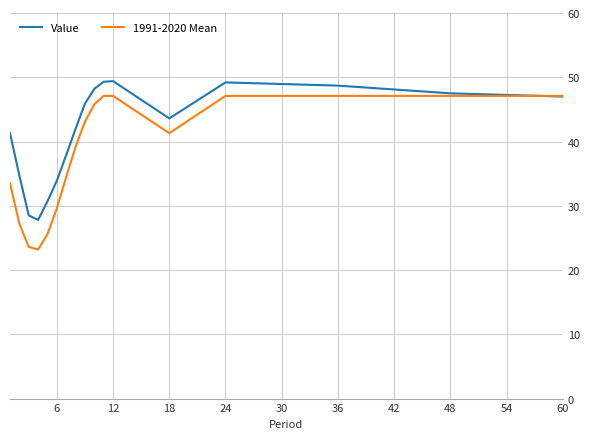

Which series has the largest total across all categories?

Value